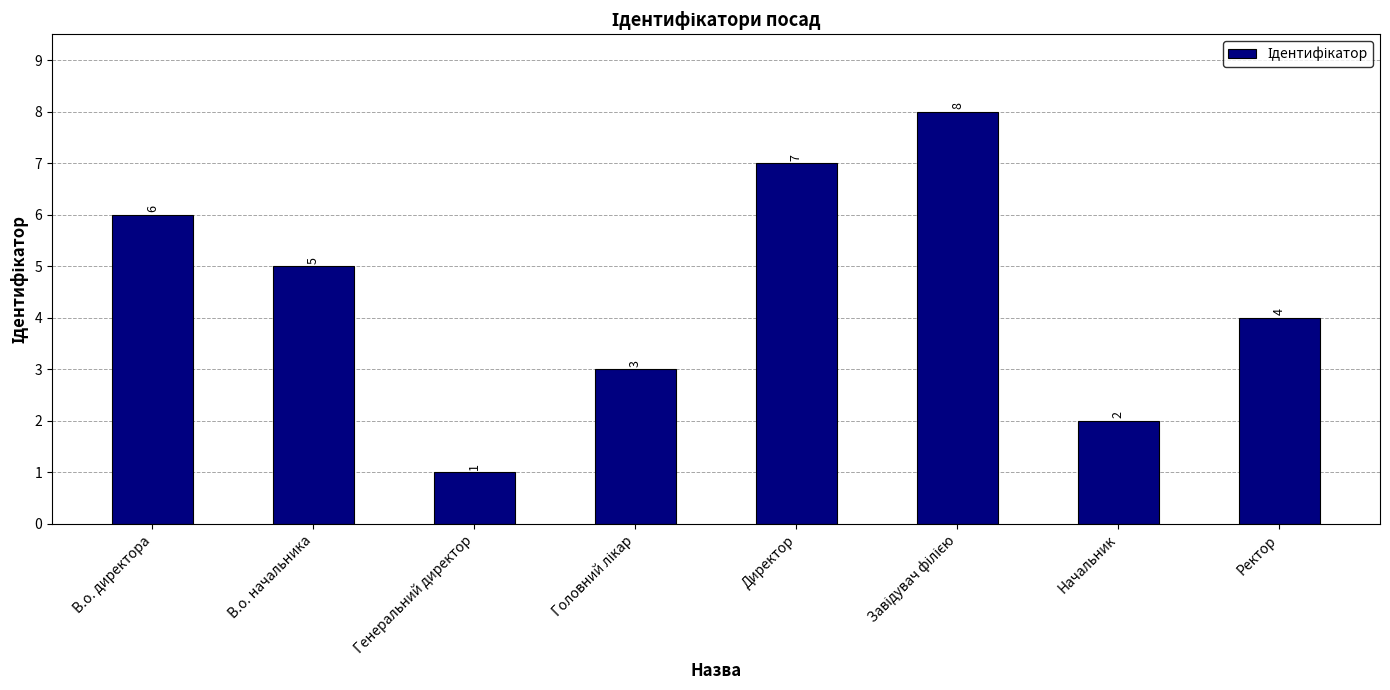

Between В.о. начальника and Начальник, which is larger?

В.о. начальника